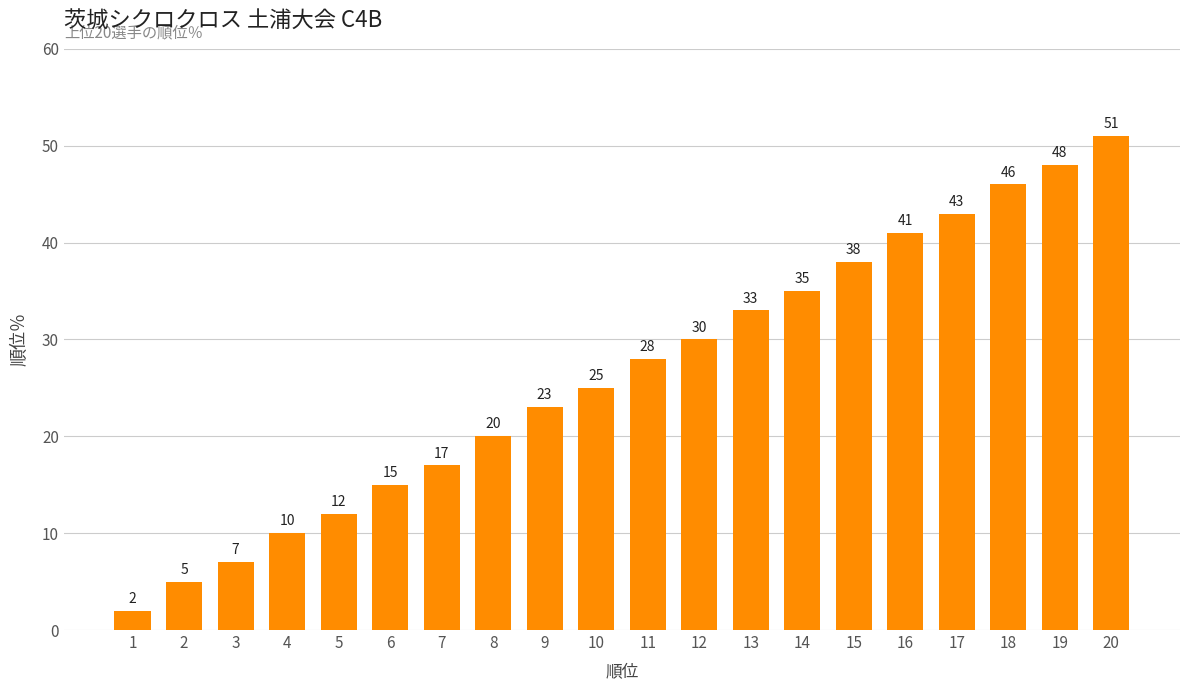

What is the approximate value at 8, to the nearest 10?

20